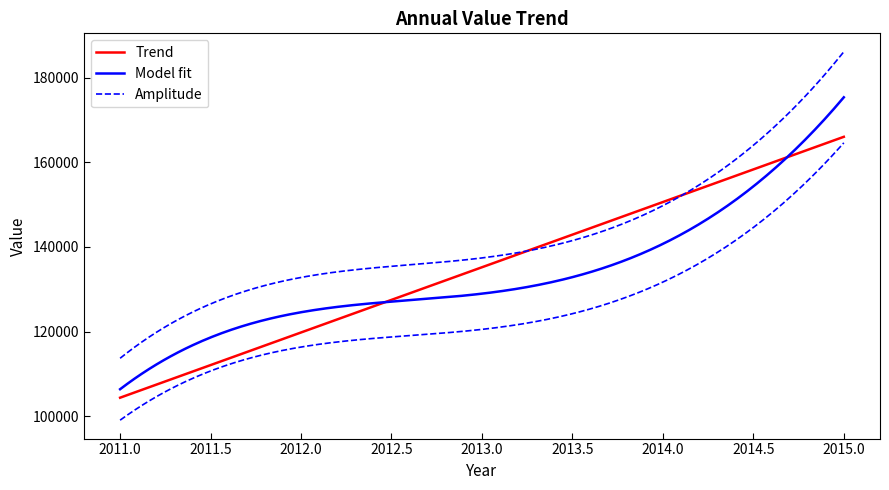

The chart shows a value of 175395.2 at 2015. True or false?

True